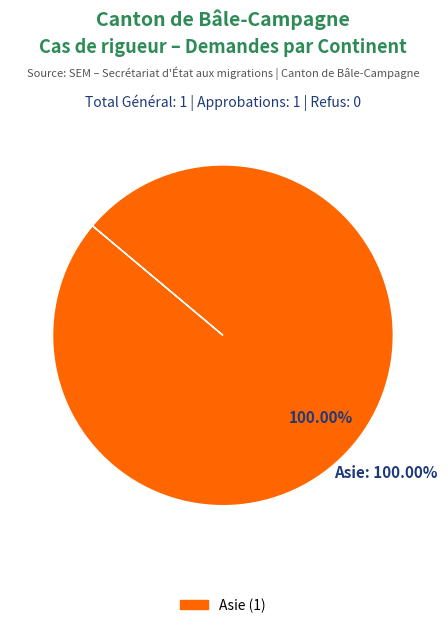

Is it true that Europe is 0% of the pie?

True